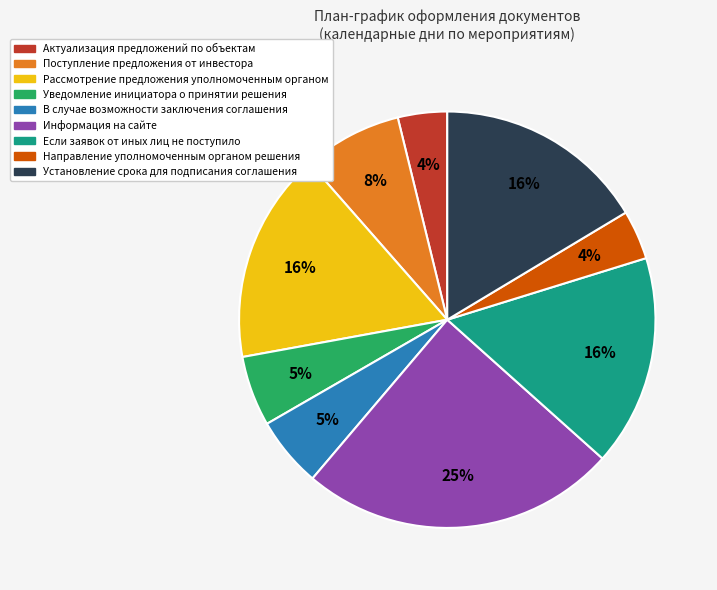

Which slice is the largest?

Информация на сайте